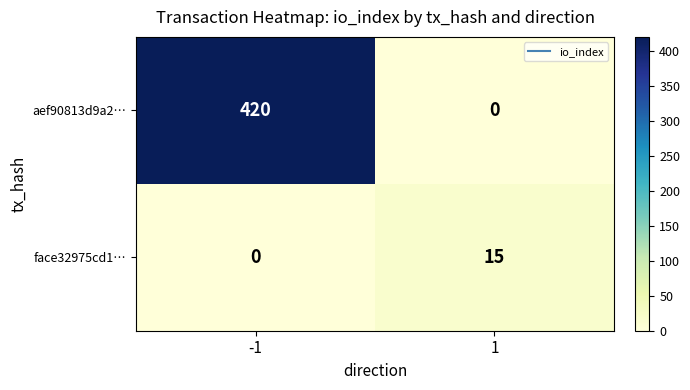

The value of aef90813d9a2… at 1 is 223. True or false?

False